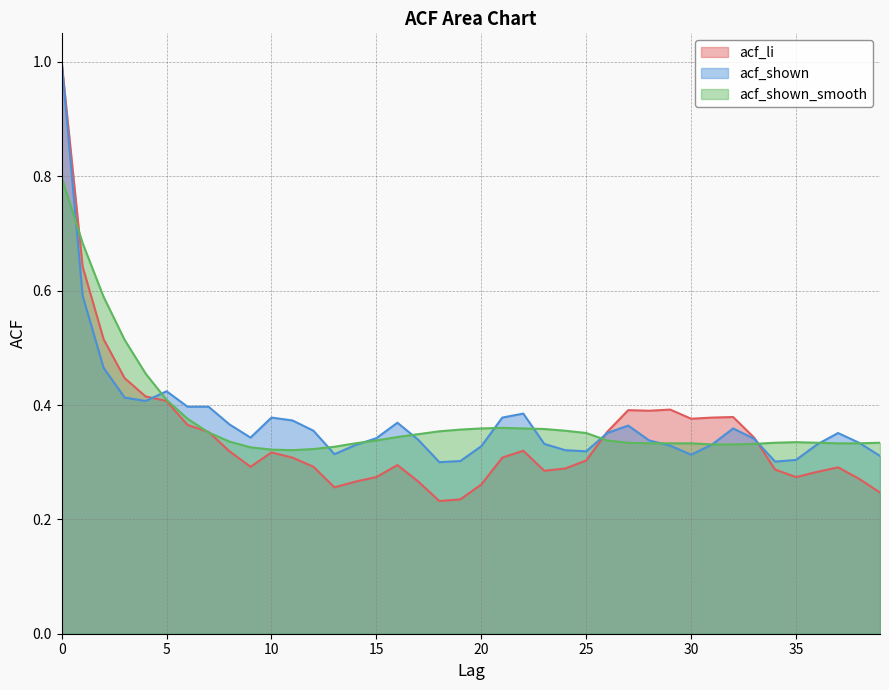

Does the chart display data point markers on the line(s)?

No